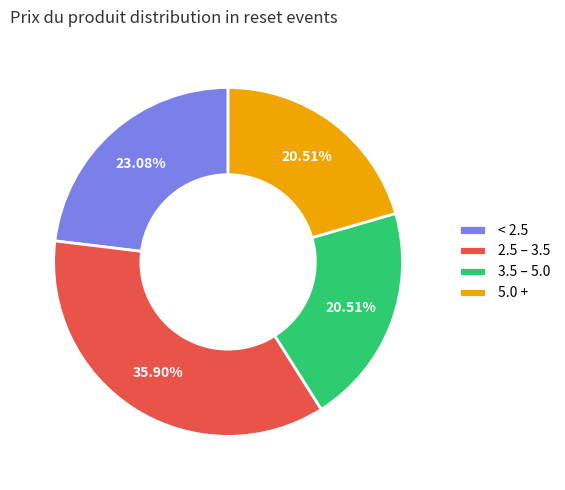

Does 5.0 + account for over 50% of the chart?

No